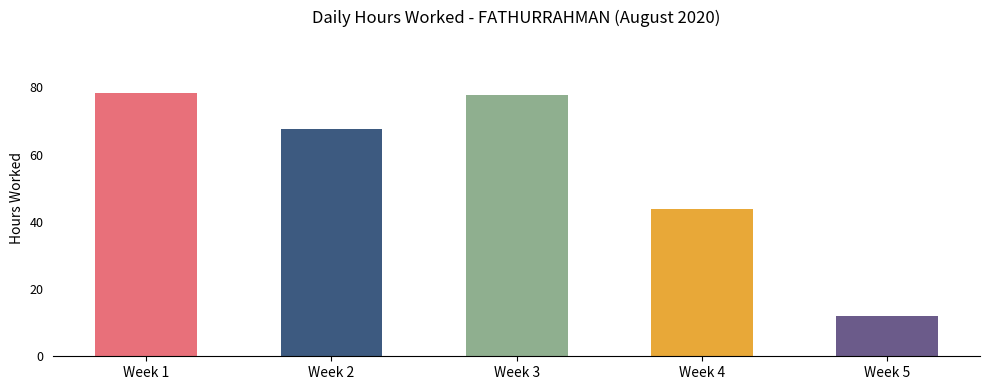

Does the chart contain any negative values?

No